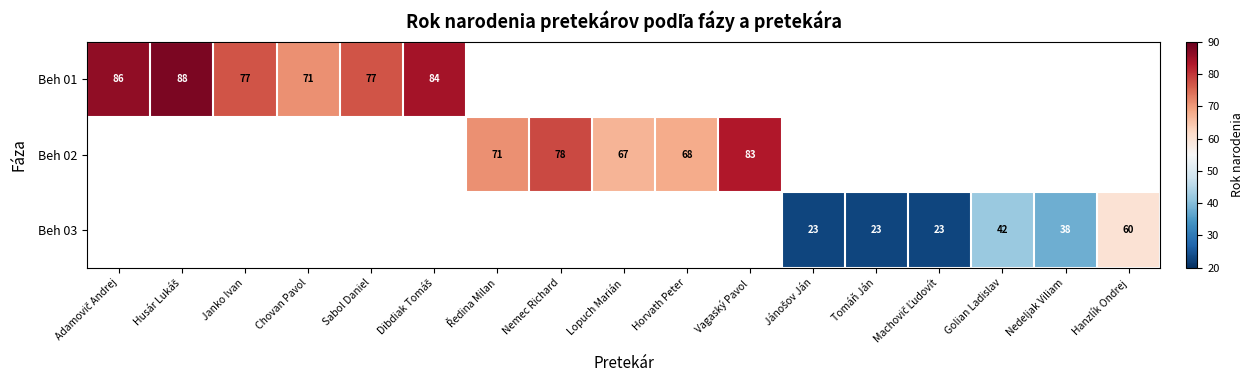

The Beh 01 series shows 127 at Sabol Daniel. True or false?

False